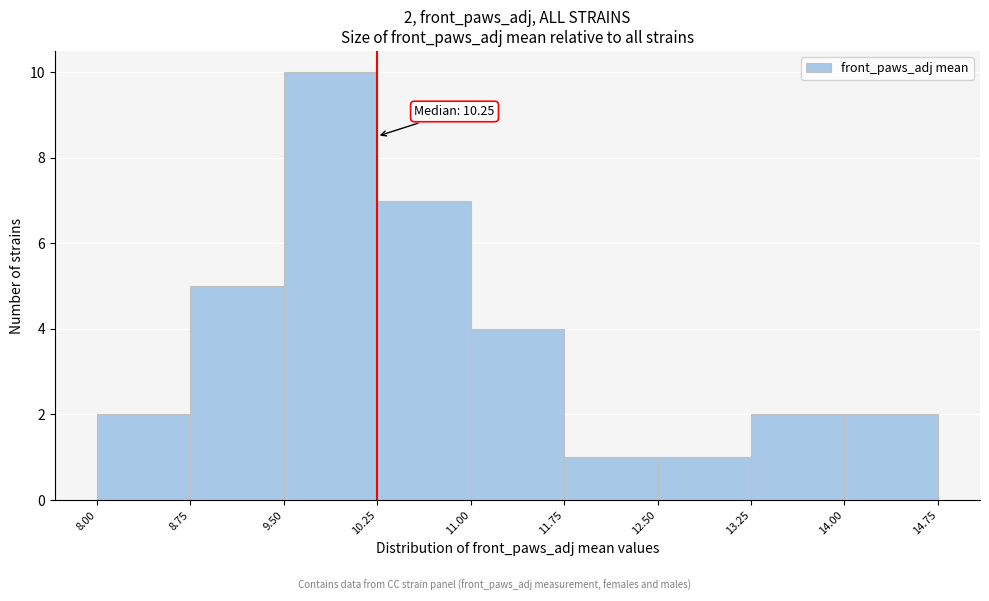

Which range on the x-axis has the tallest bar?

9.50 to 10.25